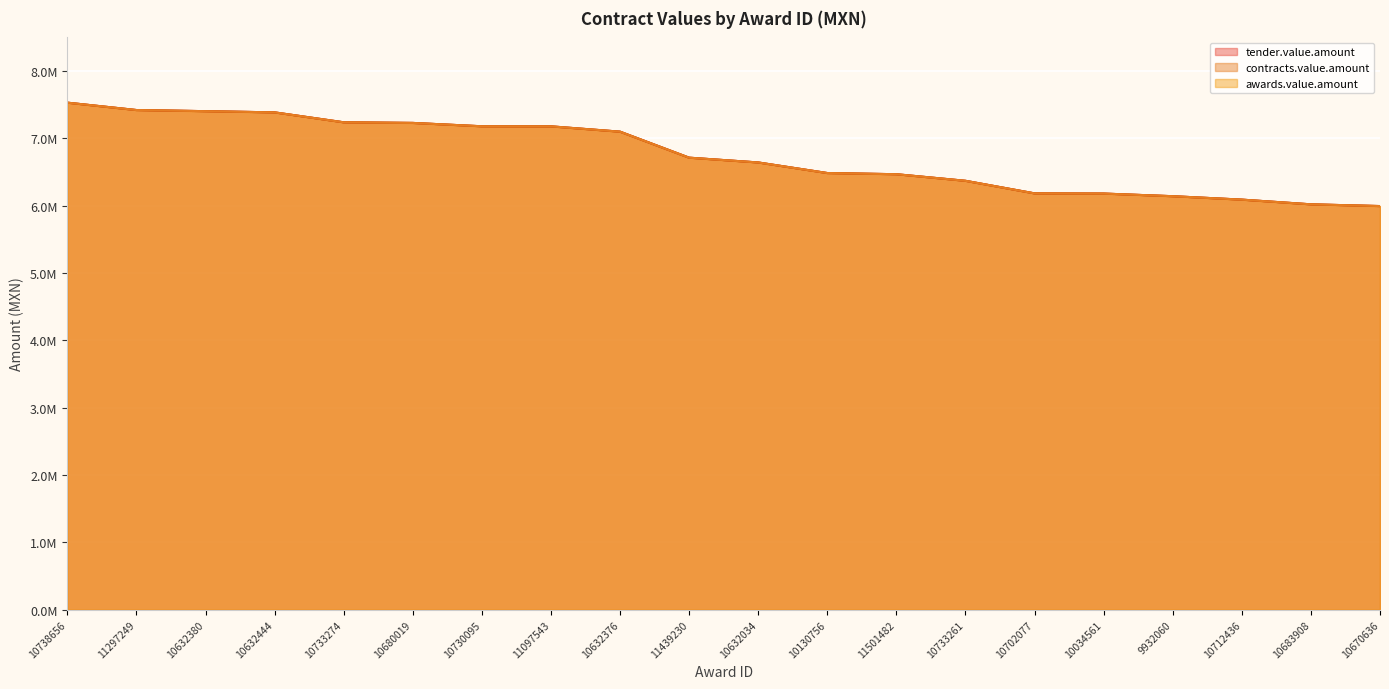

Reading right to left, transcribe all the data shown in this chart.

tender.value.amount: 10670636=5994880.7	10683908=6020725.1	10712436=6090538.0	9932060=6141360.9	10034561=6180480.0	10702077=6183267.1	10733261=6370140.0	11501482=6467867.6	10130756=6485482.1	10632034=6642605.1	11439230=6713636.0	10632376=7100000.0	11097543=7178971.7	10730095=7179981.4	10680019=7229818.3	10733274=7239096.0	10632444=7386450.8	10632380=7404372.8	11297249=7421235.4	10738656=7530759.9
contracts.value.amount: 10670636=5994880.7	10683908=6020725.1	10712436=6090538.0	9932060=6141360.9	10034561=6180480.0	10702077=6183267.1	10733261=6370140.0	11501482=6467867.6	10130756=6485482.1	10632034=6642605.1	11439230=6713636.0	10632376=7100000.0	11097543=7178971.7	10730095=7179981.4	10680019=7229818.3	10733274=7239096.0	10632444=7386450.8	10632380=7404372.8	11297249=7421235.4	10738656=7530759.9
awards.value.amount: 10670636=5994880.7	10683908=6020725.1	10712436=6090538.0	9932060=6141360.9	10034561=6180480.0	10702077=6183267.1	10733261=6370140.0	11501482=6467867.6	10130756=6485482.1	10632034=6642605.1	11439230=6713636.0	10632376=7100000.0	11097543=7178971.7	10730095=7179981.4	10680019=7229818.3	10733274=7239096.0	10632444=7386450.8	10632380=7404372.8	11297249=7421235.4	10738656=7530759.9